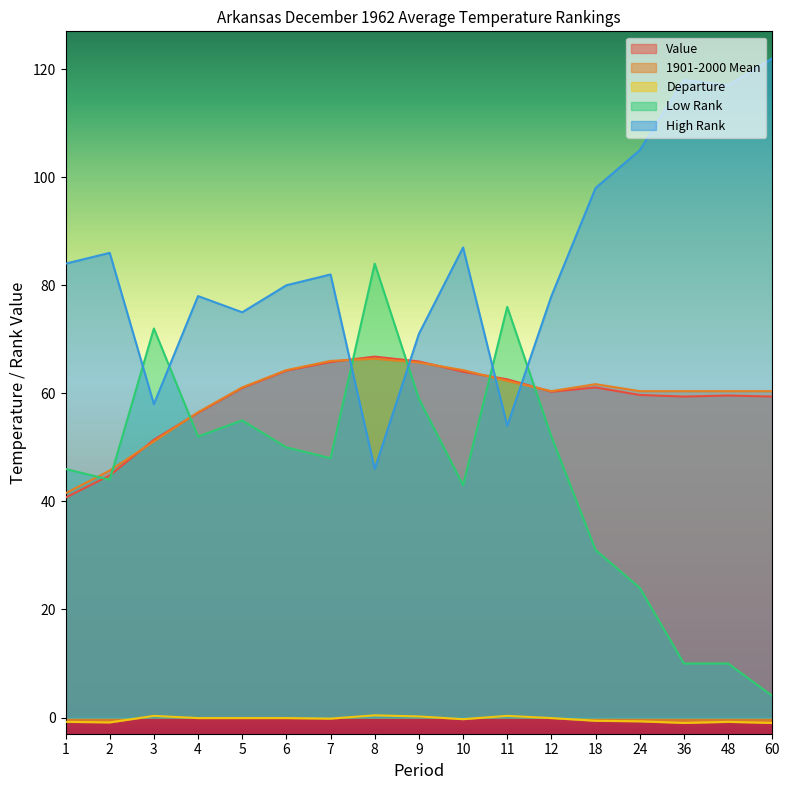

True or false: Value has a value of 94.1 at 5.

False